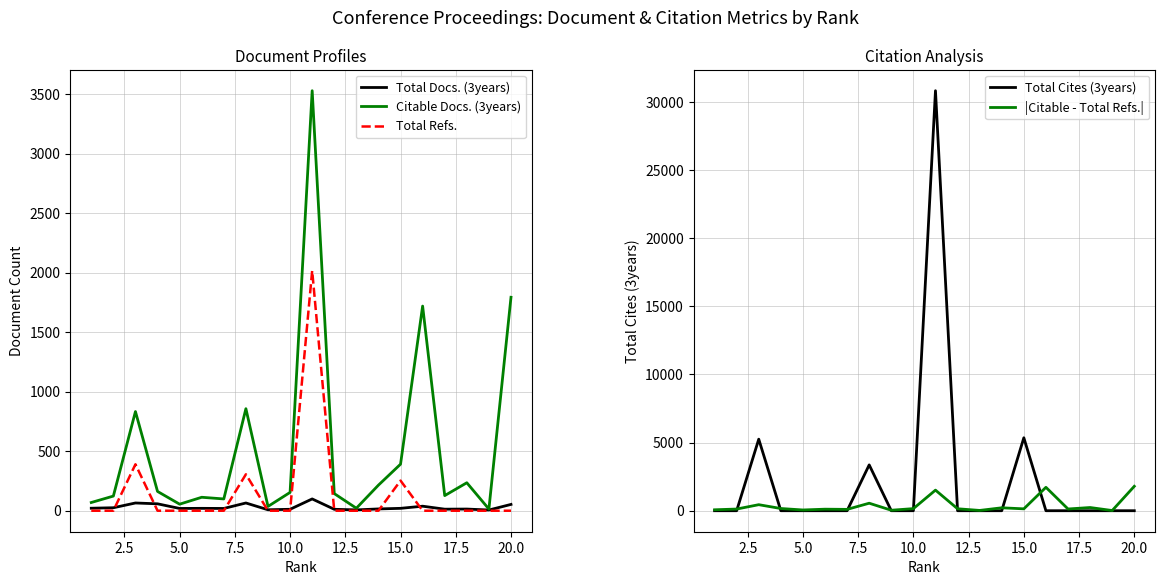

How many interior local peaks does the Total Refs. series have?

4